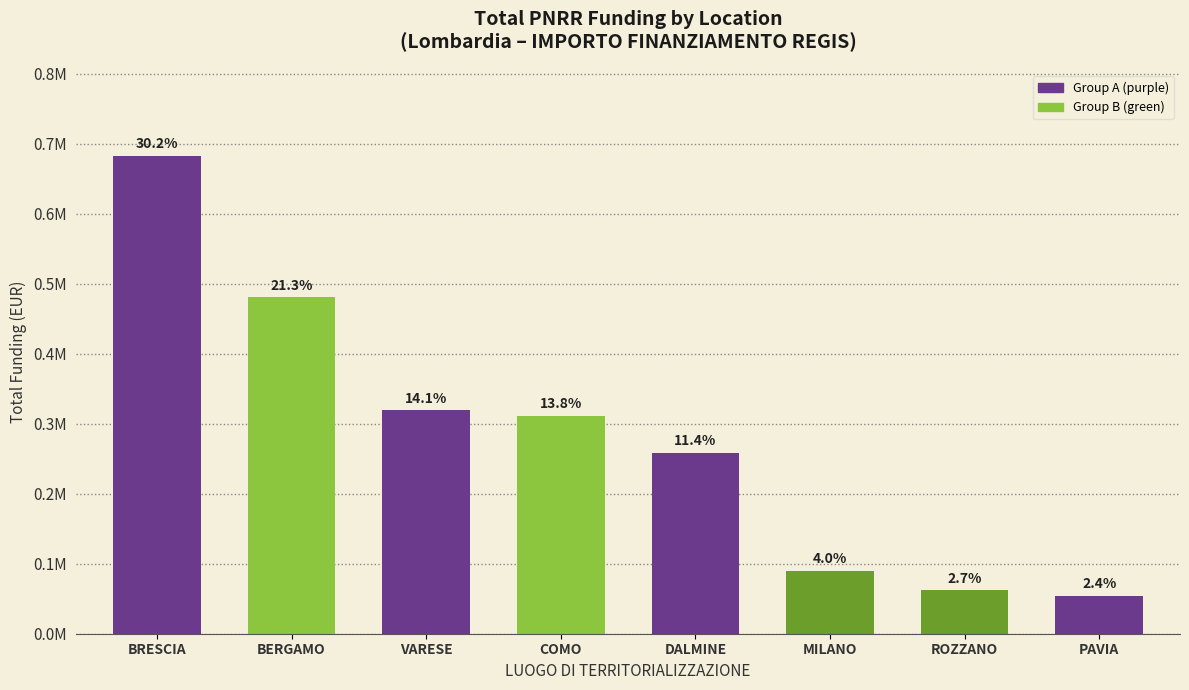

Which category has the highest value across all series?

BRESCIA